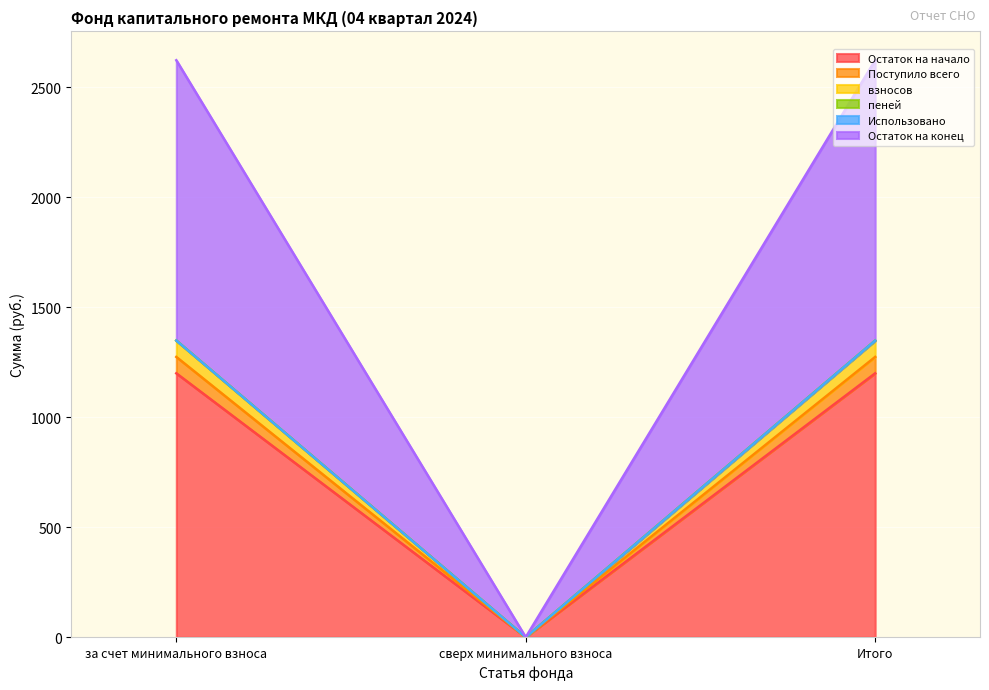

How many data points does each series have?

3